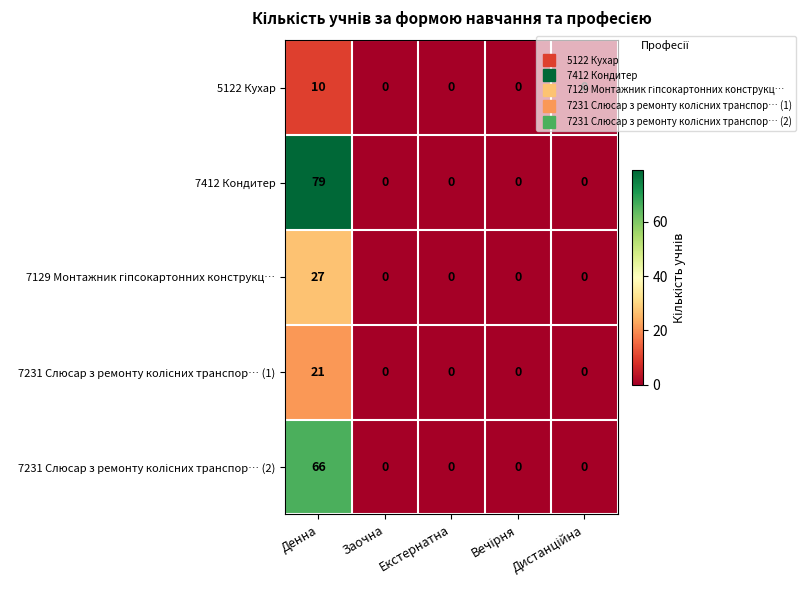

Count the number of data series in this chart.

5